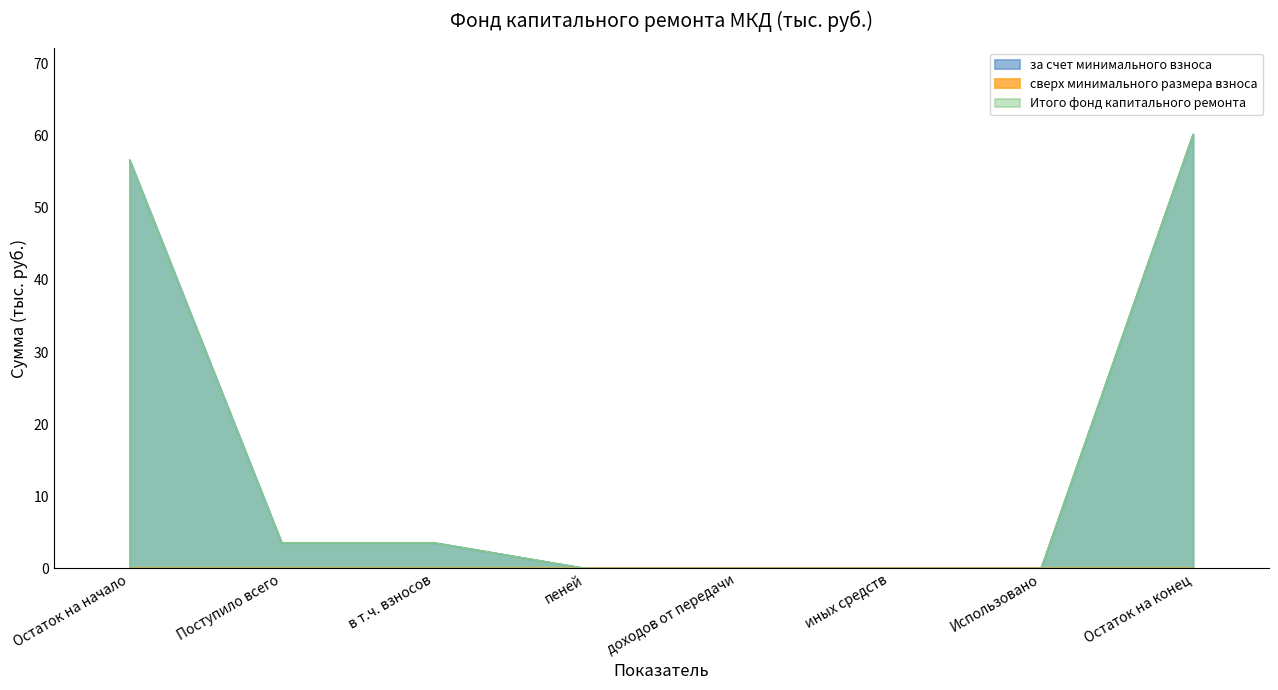

What is the highest value of the Итого фонд капитального ремонта series?

60.2